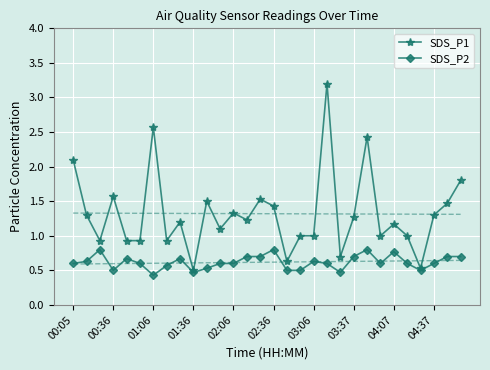

Is it true that SDS_P2 equals 1.0 at 03:37?

False